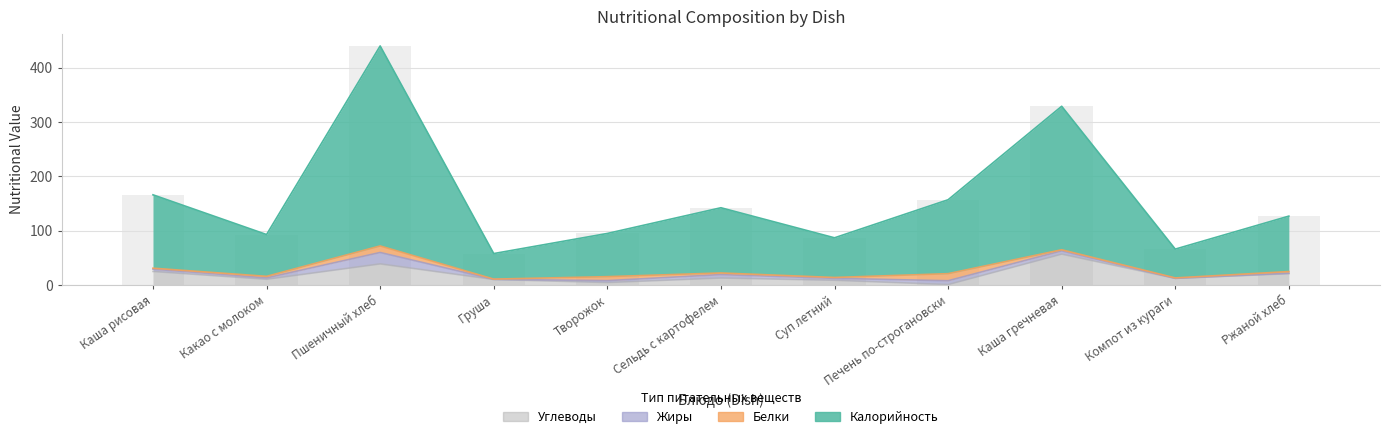

Which series has the widest spread of values?

Калорийность